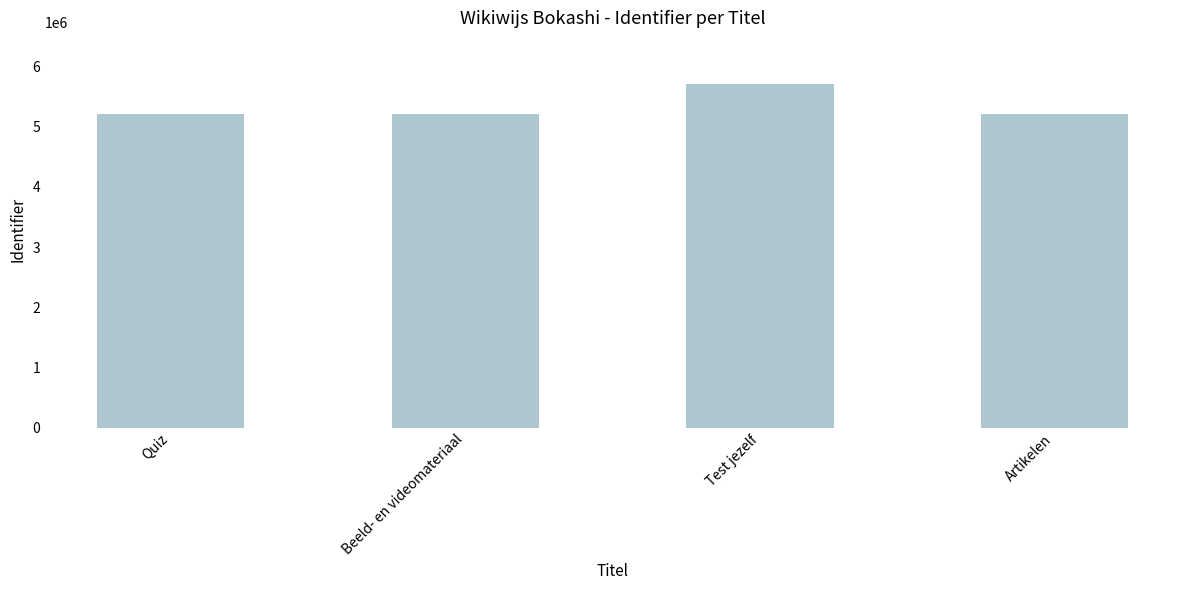

What is the label of the 2nd bar from the left?

Beeld- en videomateriaal